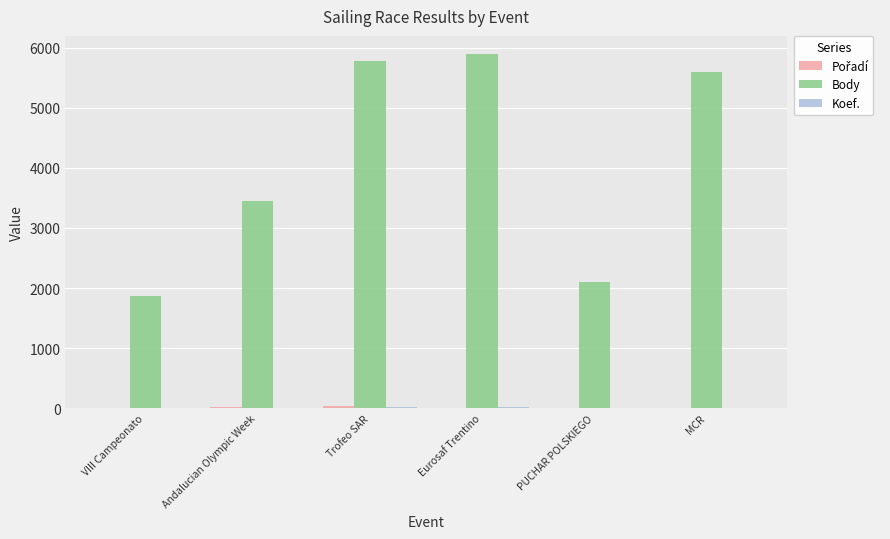

What is the greatest value displayed?

5899